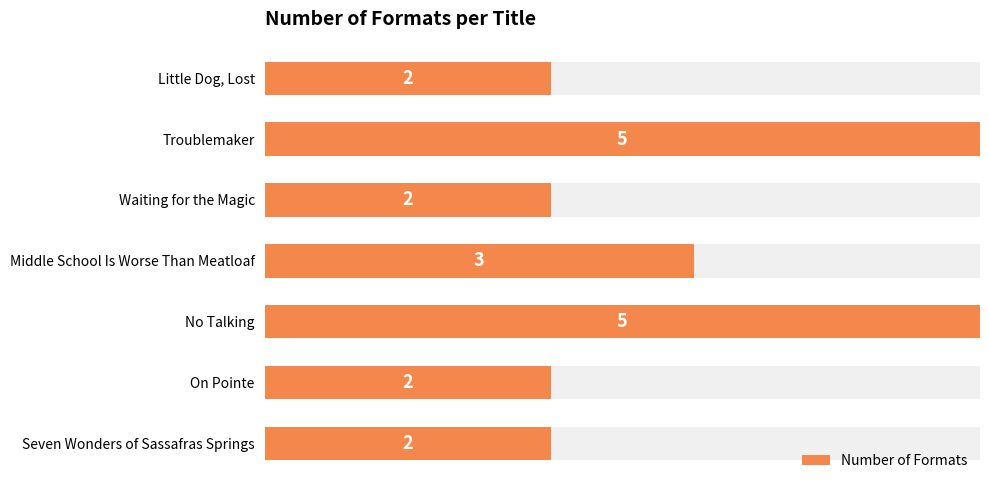

What is the sum of all values?

21